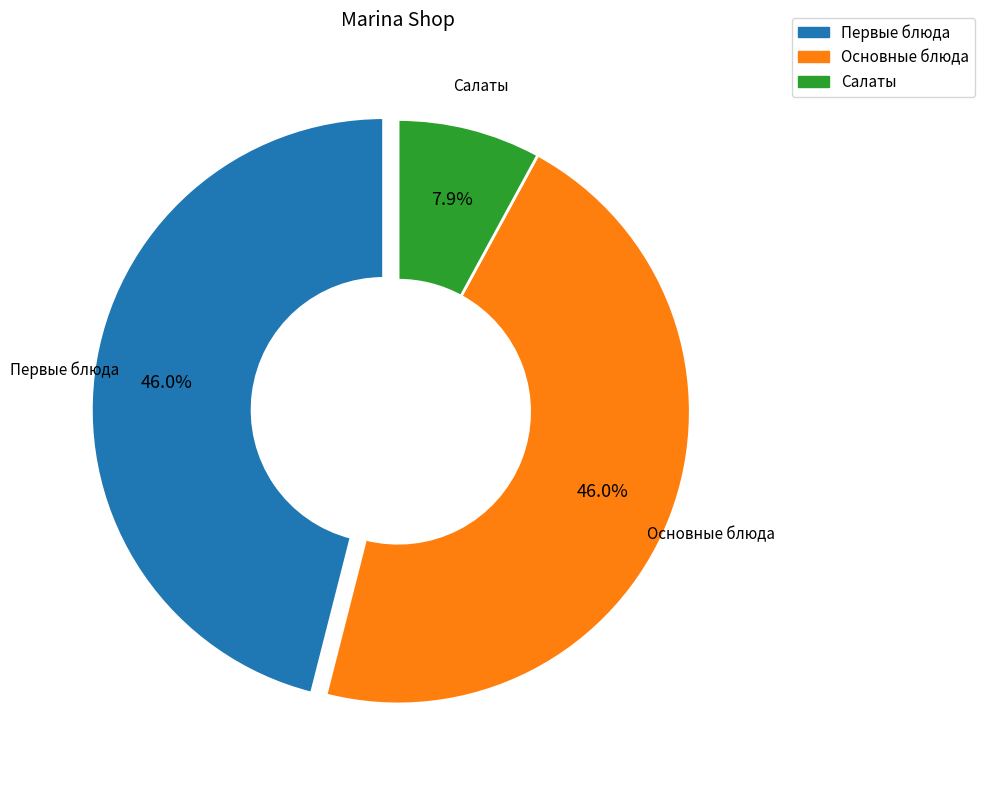

Does any single category account for the majority?

No